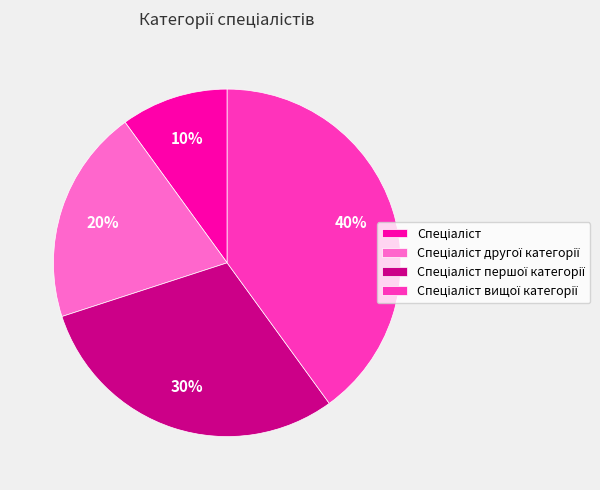

Is there any slice that represents more than half of the pie?

No